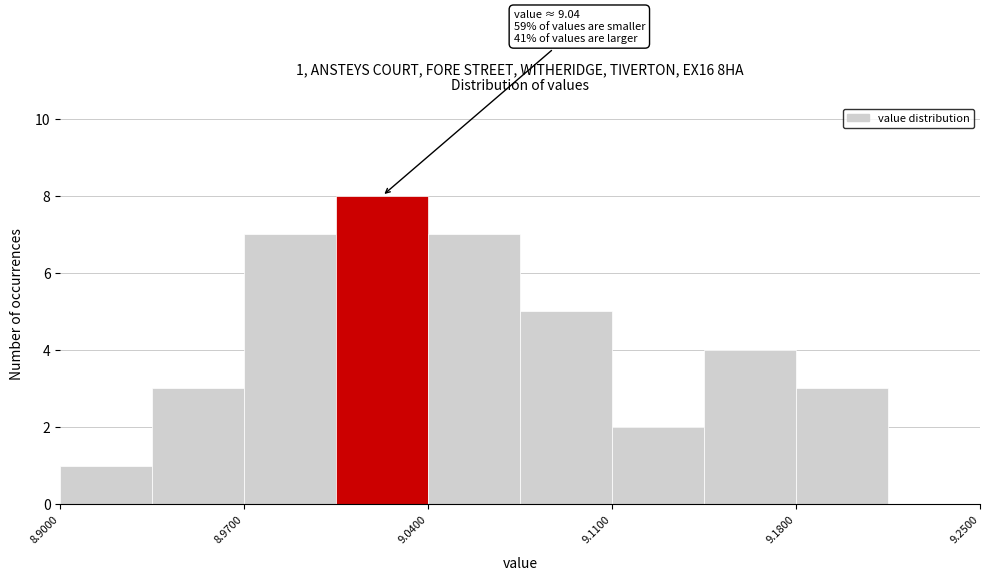

Read against the x-axis, roughly where is the centre of the tallest bar?

9.02